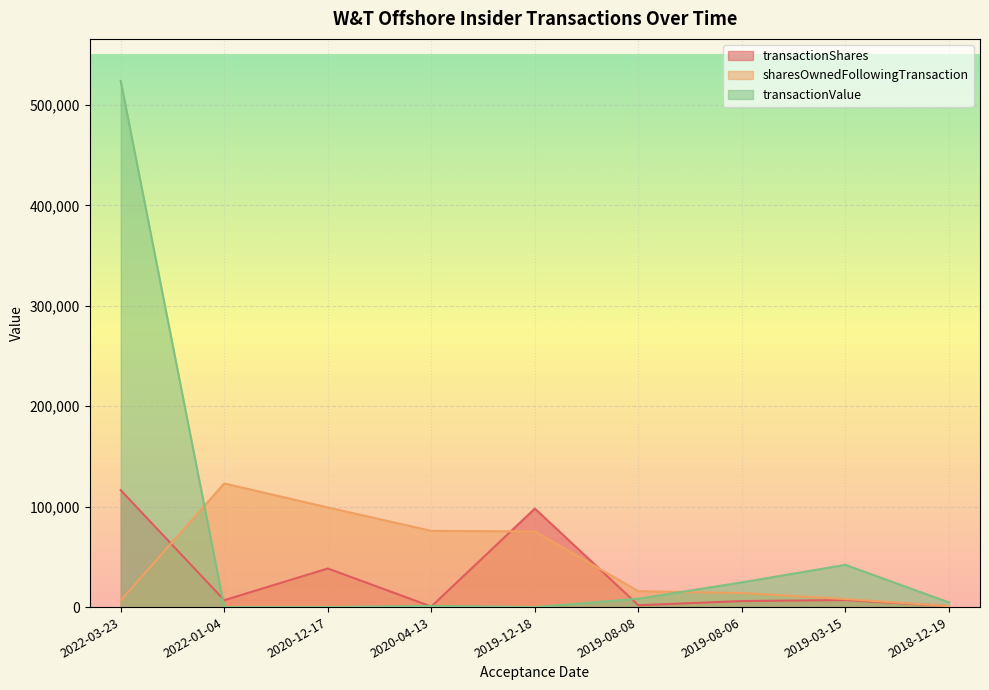

What is the maximum value for sharesOwnedFollowingTransaction?

123081